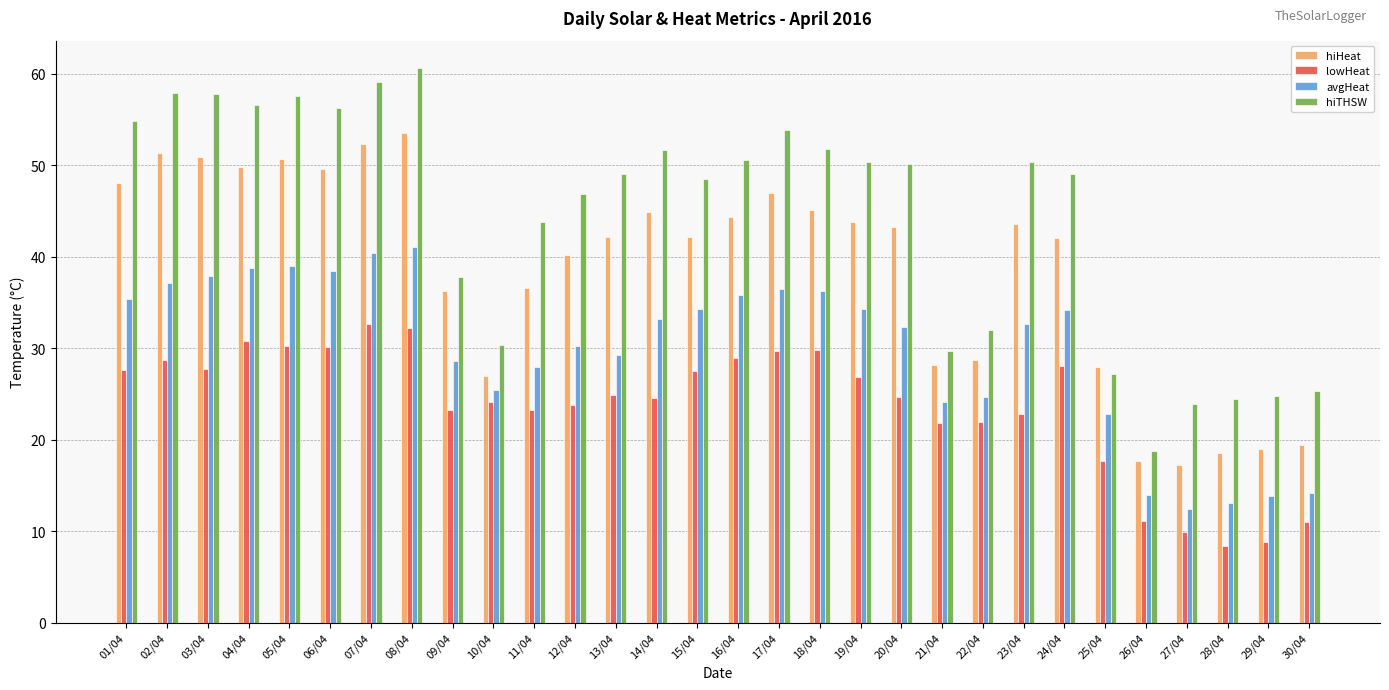

The hiTHSW series shows 85.1 at 13/04. True or false?

False